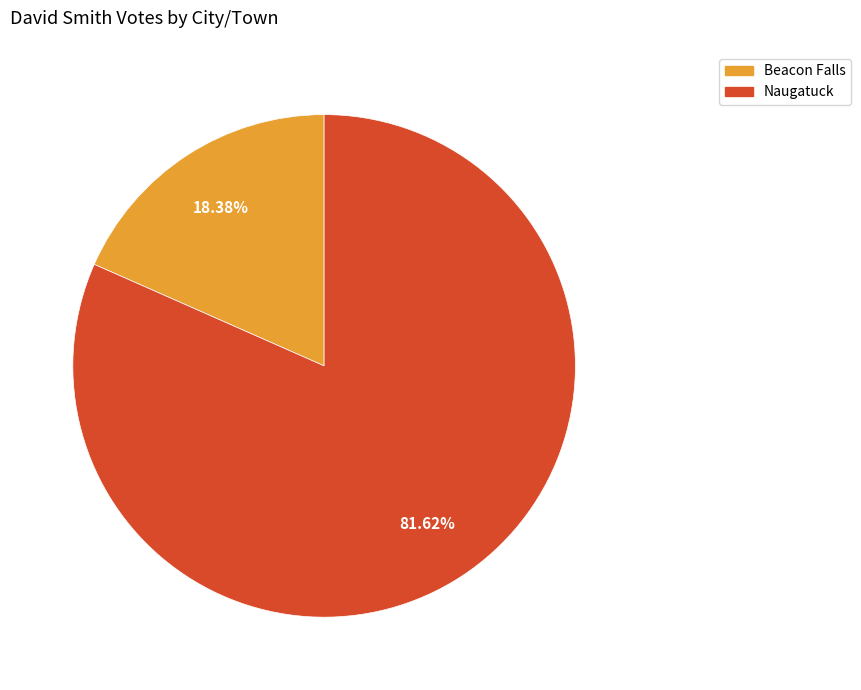

Rank the categories by value from highest to lowest.

Naugatuck, Beacon Falls